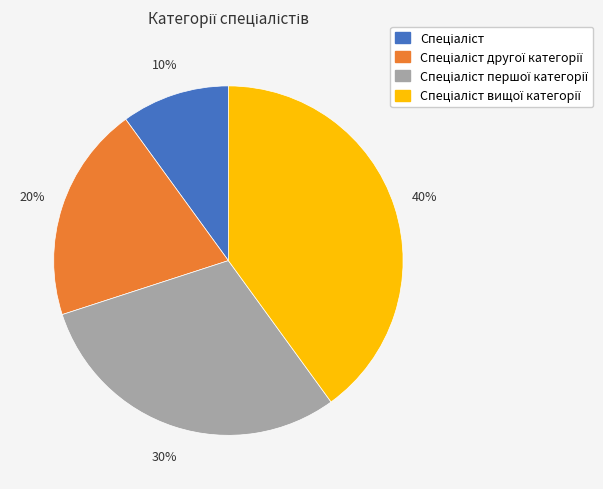

To the nearest percent, what is the difference between the largest and smallest slice percentages?

30%